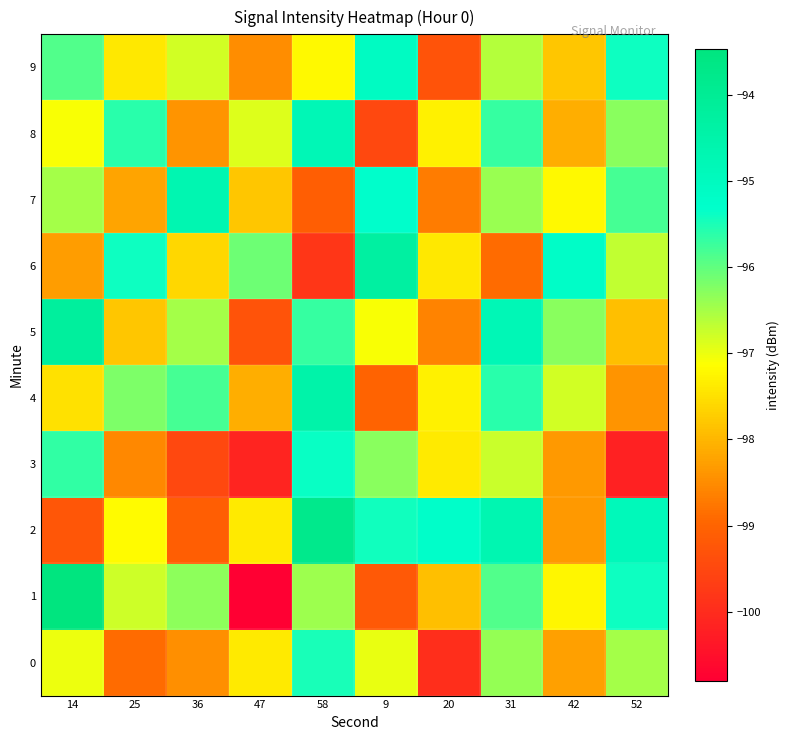

Which series has the widest spread of values?

1